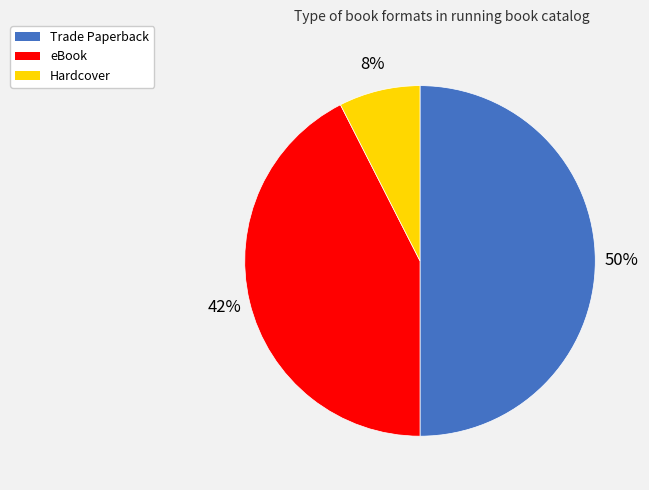

Does eBook represent more than half of the total?

No